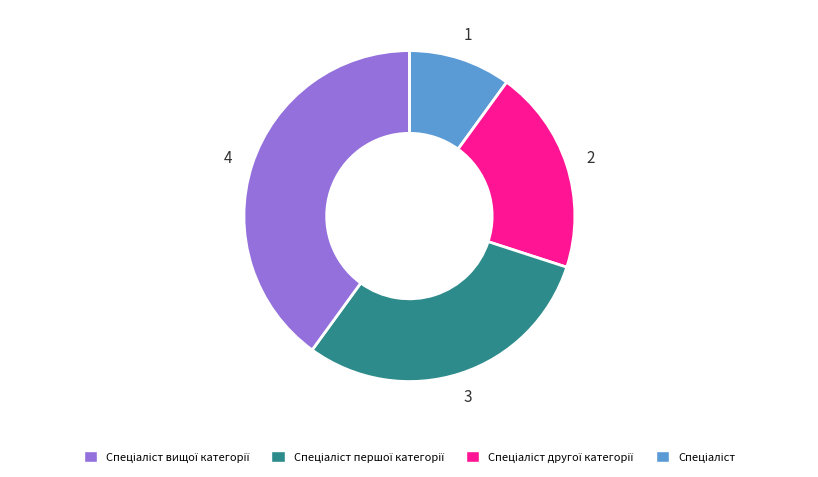

Is there a majority slice in this chart?

No